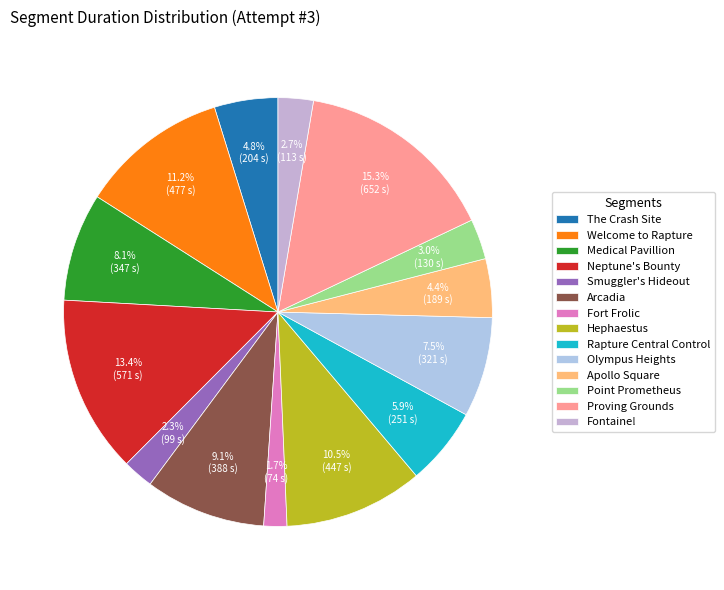

Which slice is the smallest?

Fort Frolic